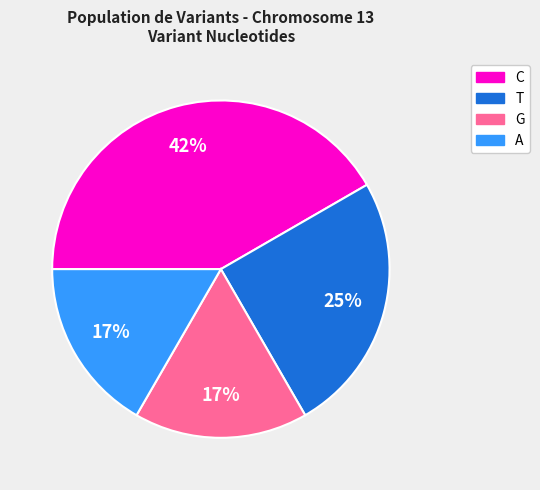

To the nearest percent, what is the average slice percentage?

25%